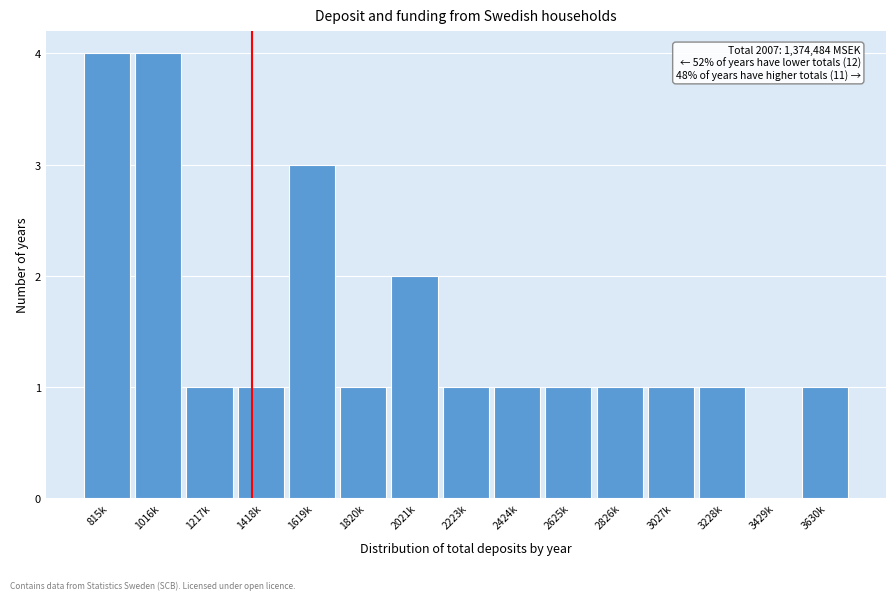

Reading right to left, list all the values displayed in this chart.

3630k=1	3429k=0	3228k=1	3027k=1	2826k=1	2625k=1	2424k=1	2223k=1	2021k=2	1820k=1	1619k=3	1418k=1	1217k=1	1016k=4	815k=4